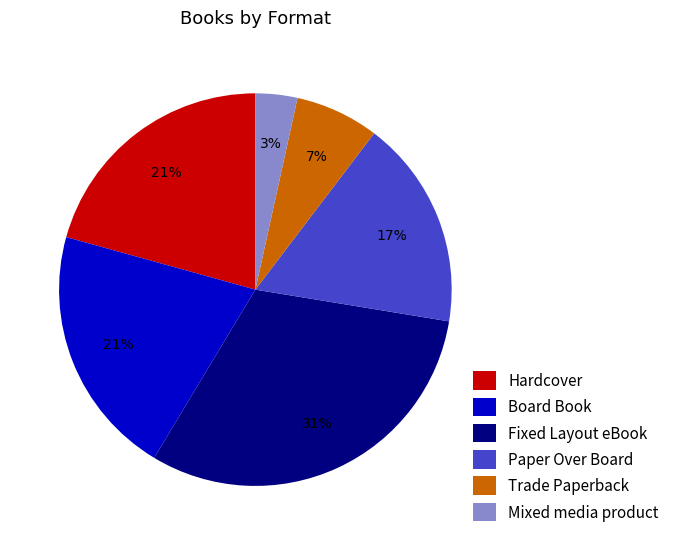

To the nearest percent, what is the difference between the largest and smallest slice percentages?

28%